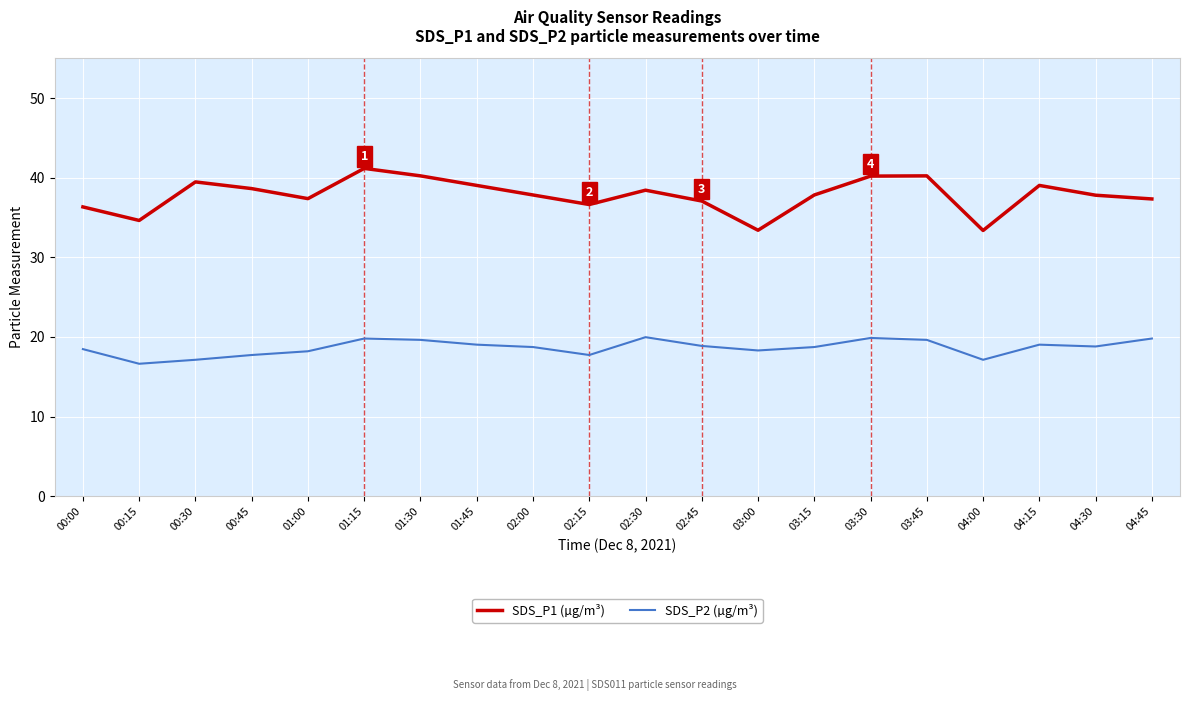

What position from the right is 03:15?

7